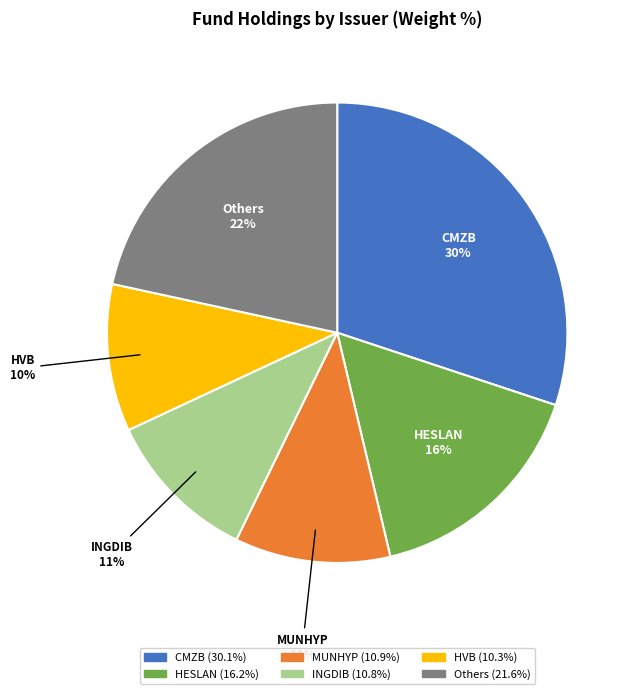

To the nearest percent, what is the difference between the largest and smallest slice percentages?

20%